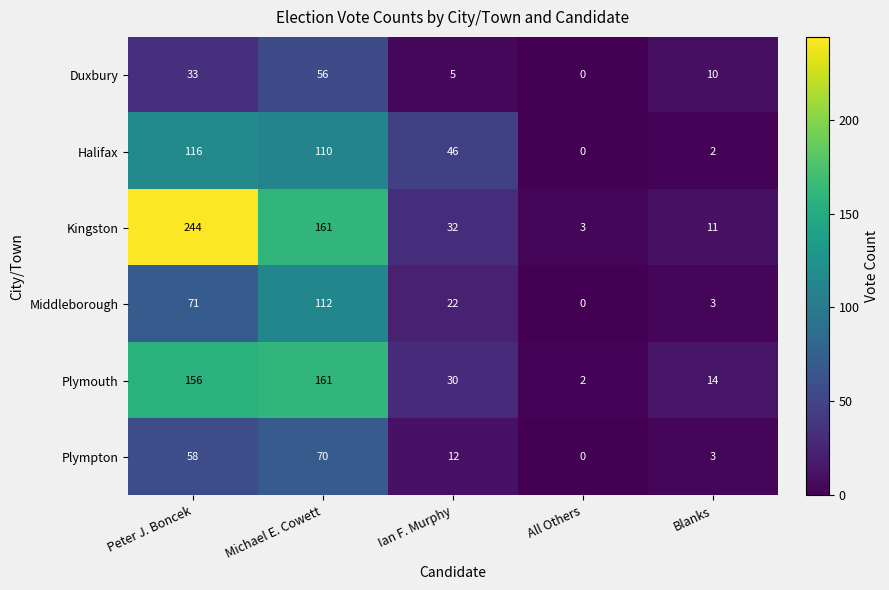

How many distinct data groups are displayed?

6